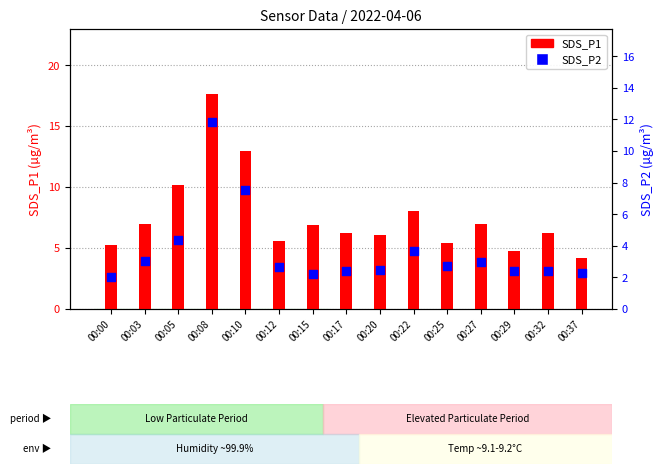

Which series reaches the minimum Y coordinate?

SDS_P2